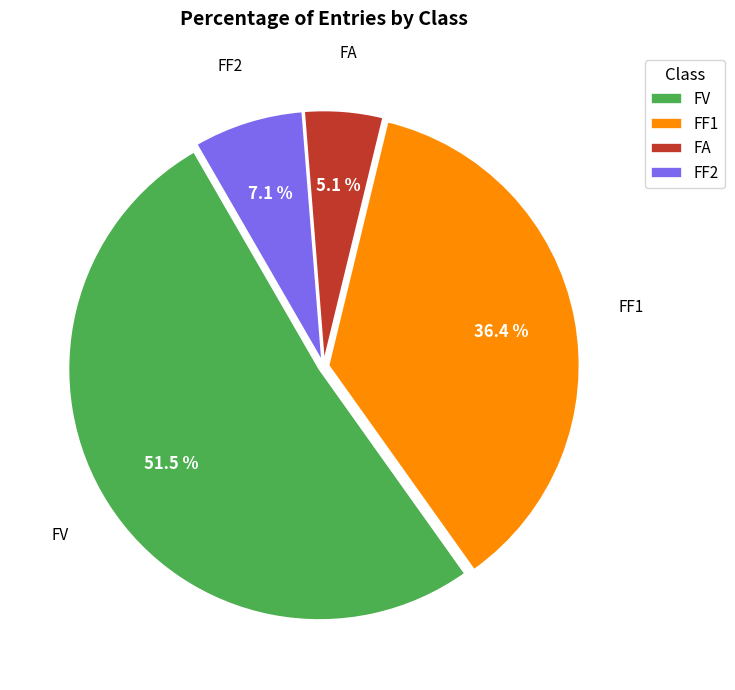

Rank the categories by value from lowest to highest.

FA, FF2, FF1, FV